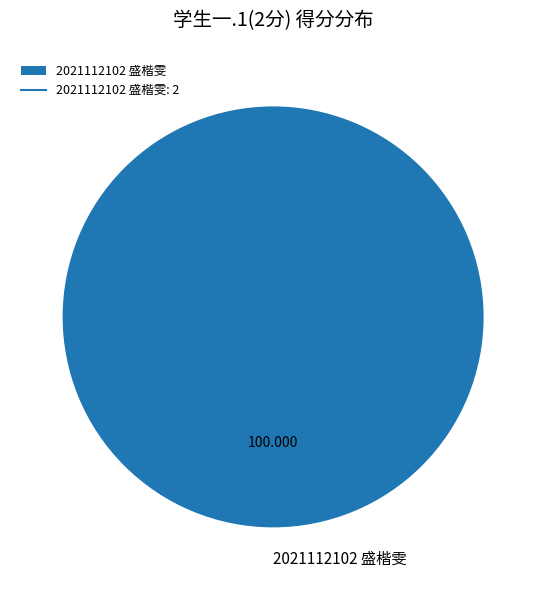

Is there any slice that represents more than half of the pie?

Yes